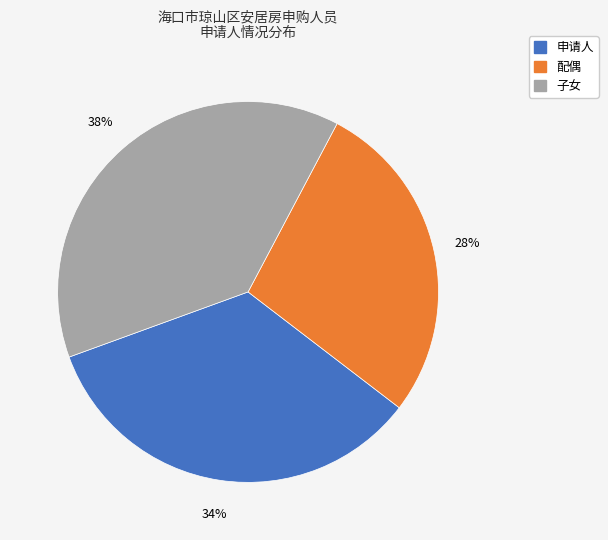

What percentage is the 配偶 slice, to the nearest percent?

28%